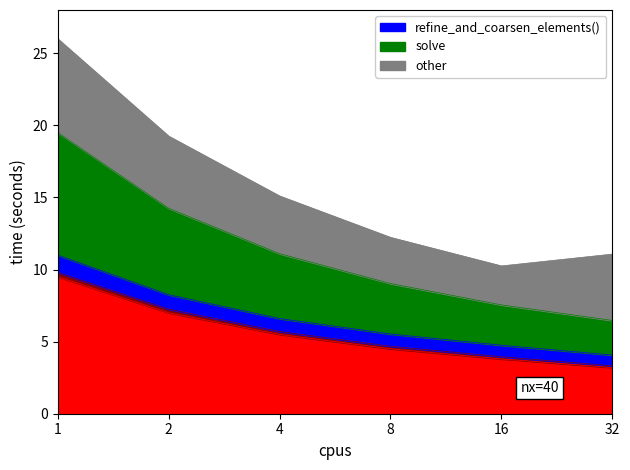

What is the approximate value of _eq.reinit_systems() at 16?

3.9